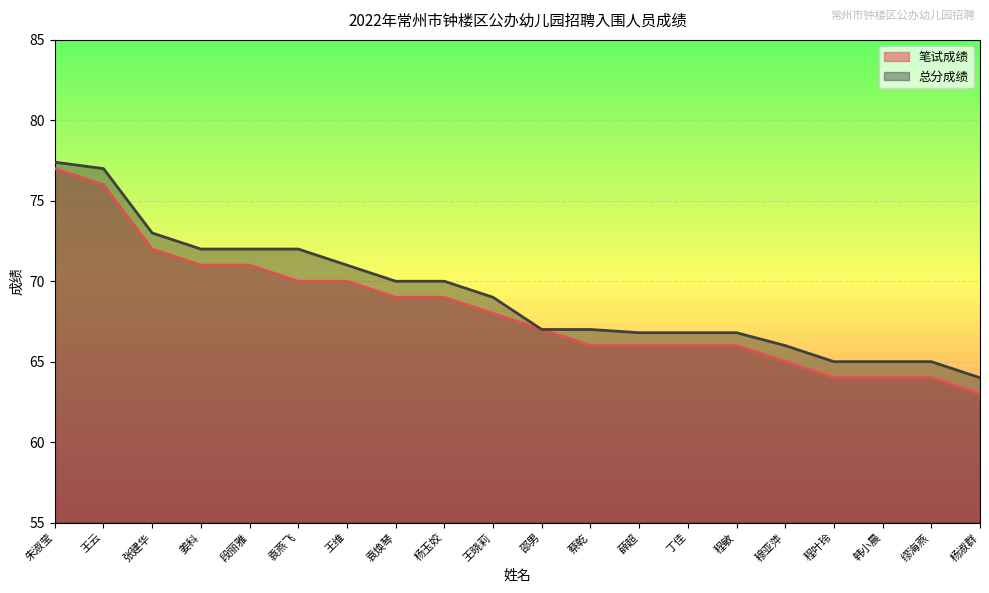

At which label does 总分成绩 first exceed 69?

朱淑莹